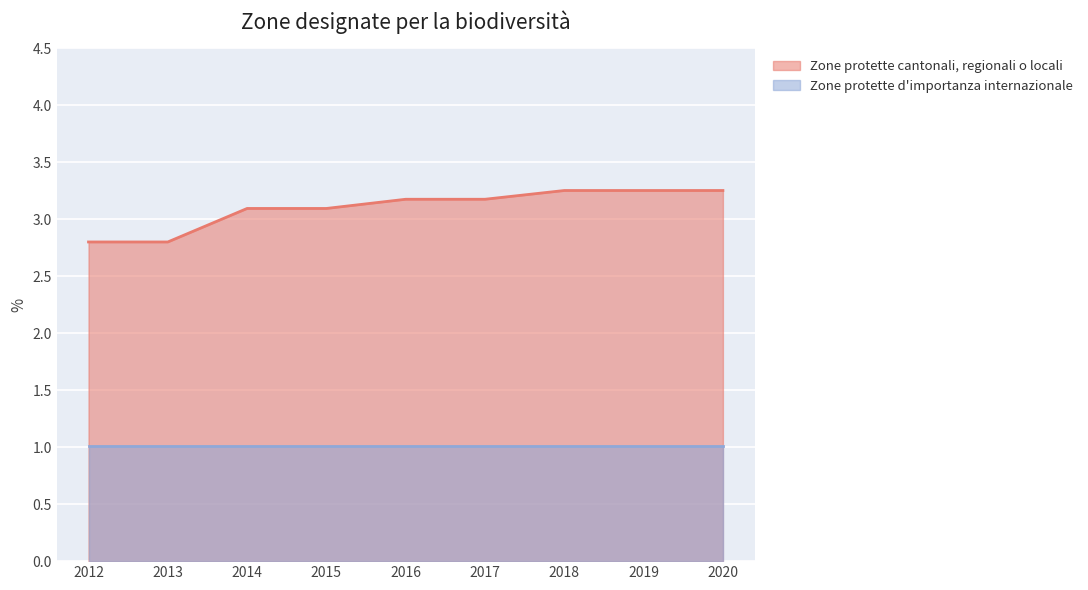

What is the difference between the highest and lowest values at 2013?

1.8